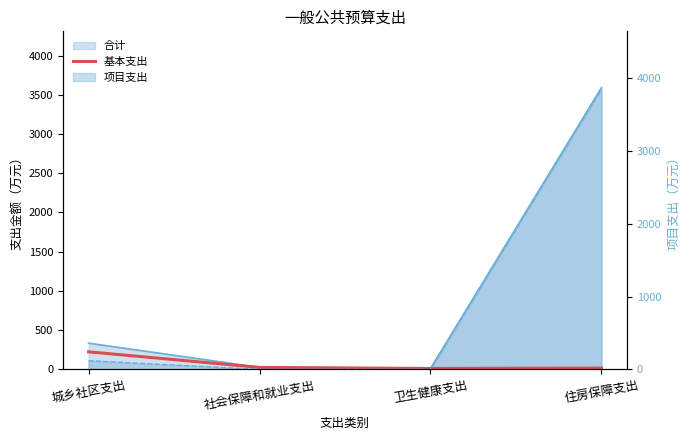

True or false: there are more than 0 points higher than both neighbors.

False